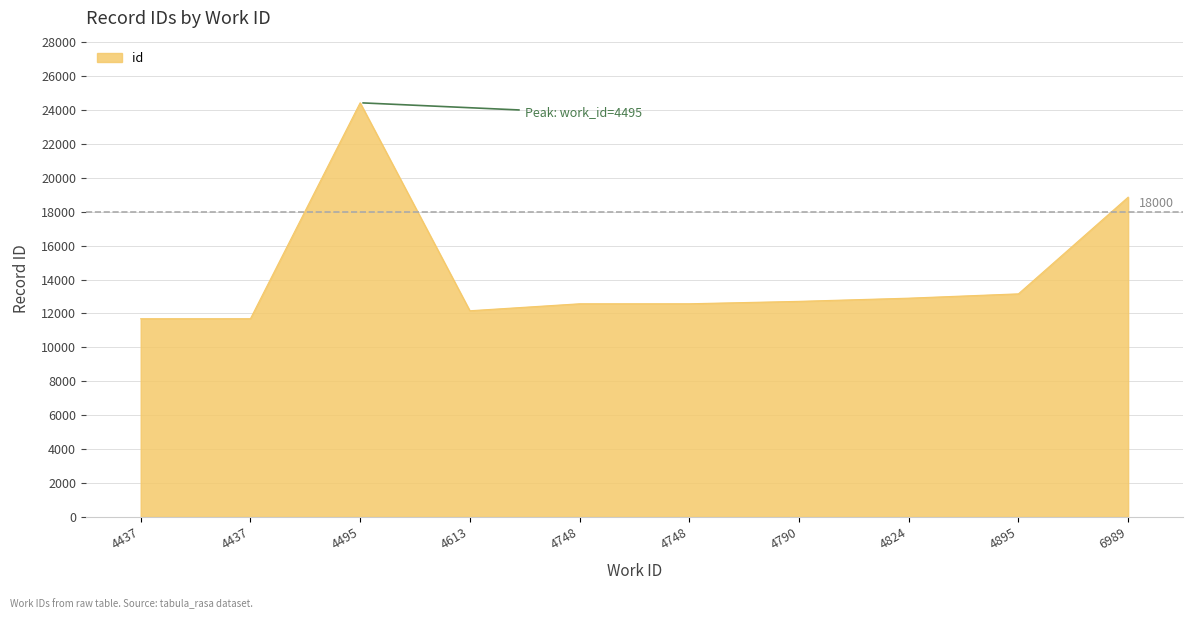

How many lines are shown in the chart?

1